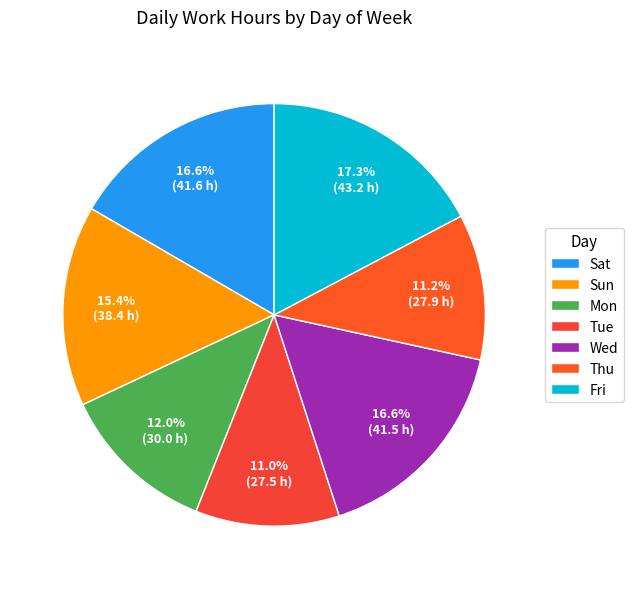

How many segments does this pie chart have?

7